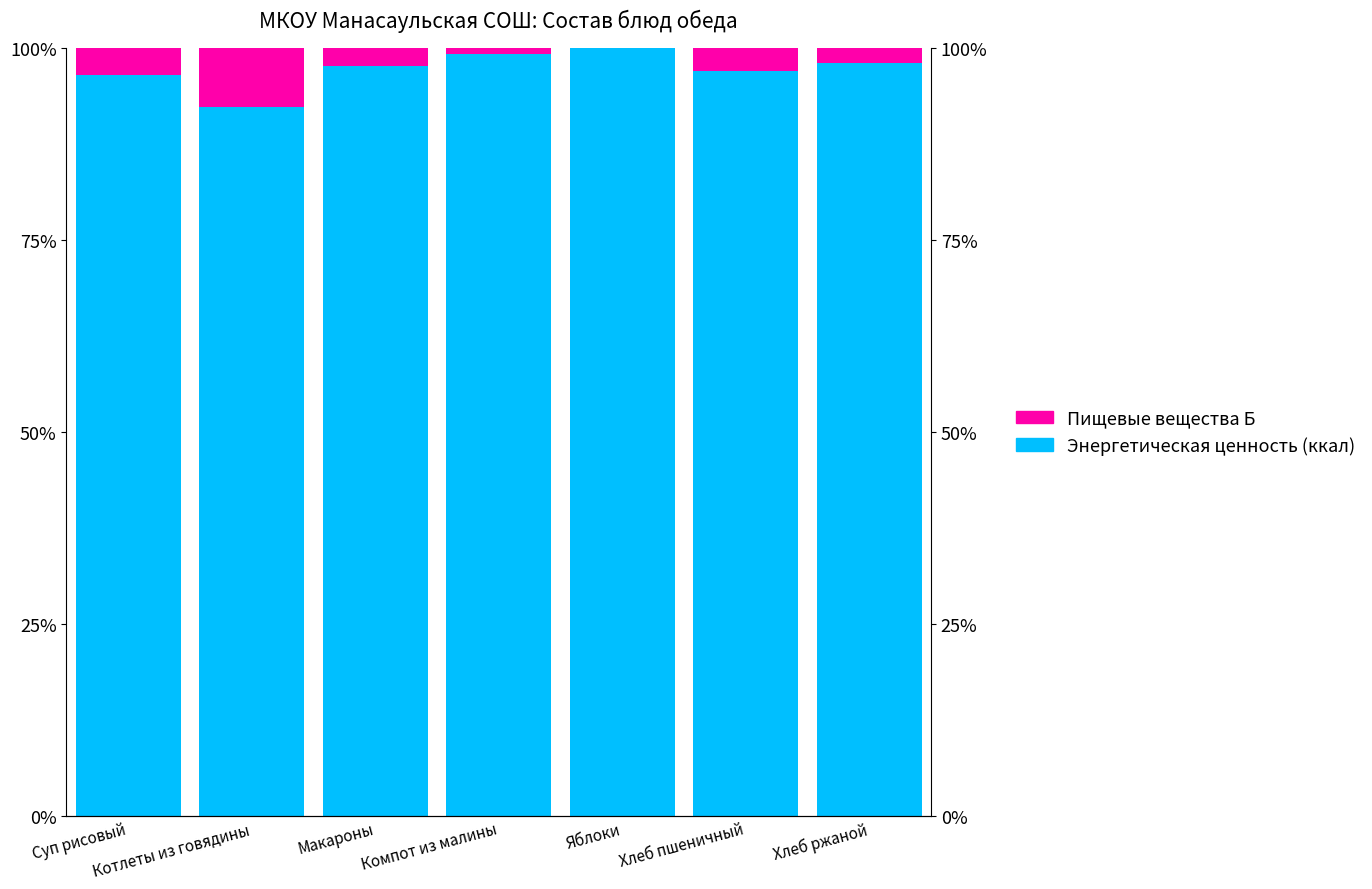

What is the value of the Пищевые вещества Б bar at the 4th from the left?

0.8